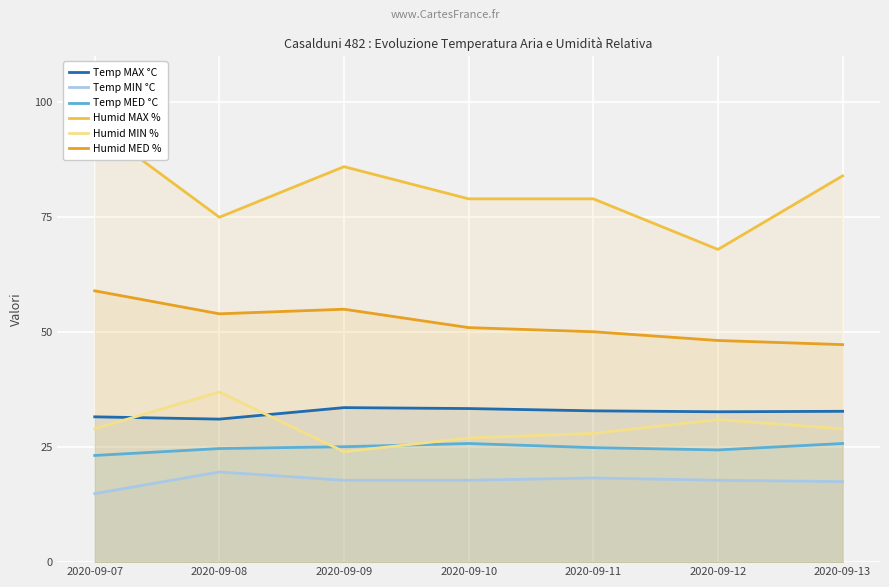

What is the smallest value displayed?

14.9